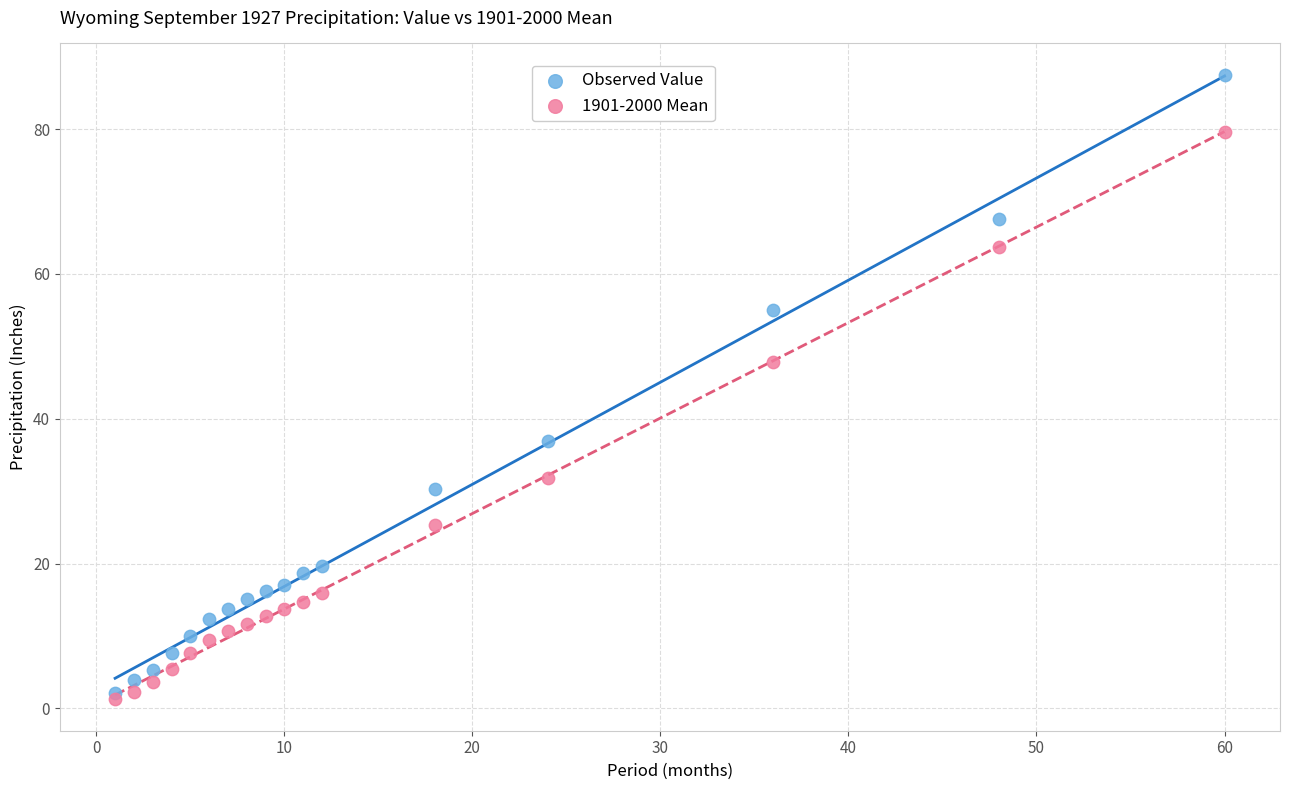

What are all the series names shown in the legend?

Observed Value, 1901-2000 Mean